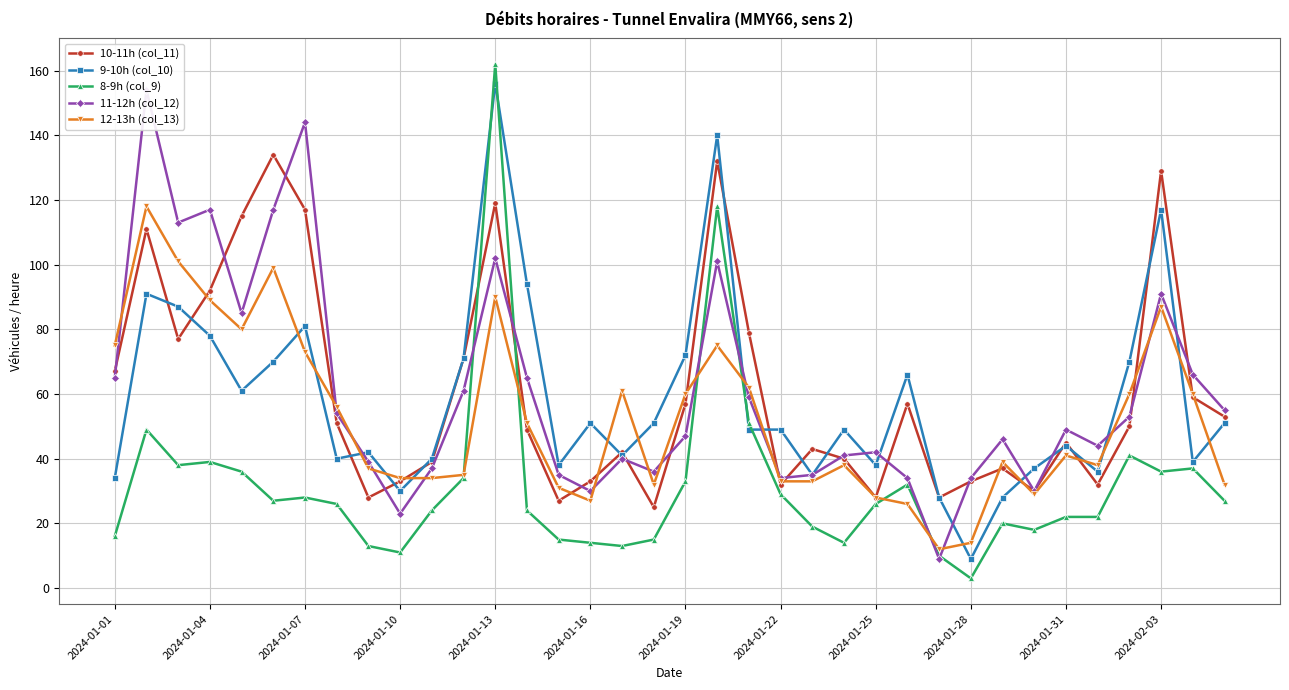

True or false: 11-12h (col_12) has a value of 91 at 13.

False